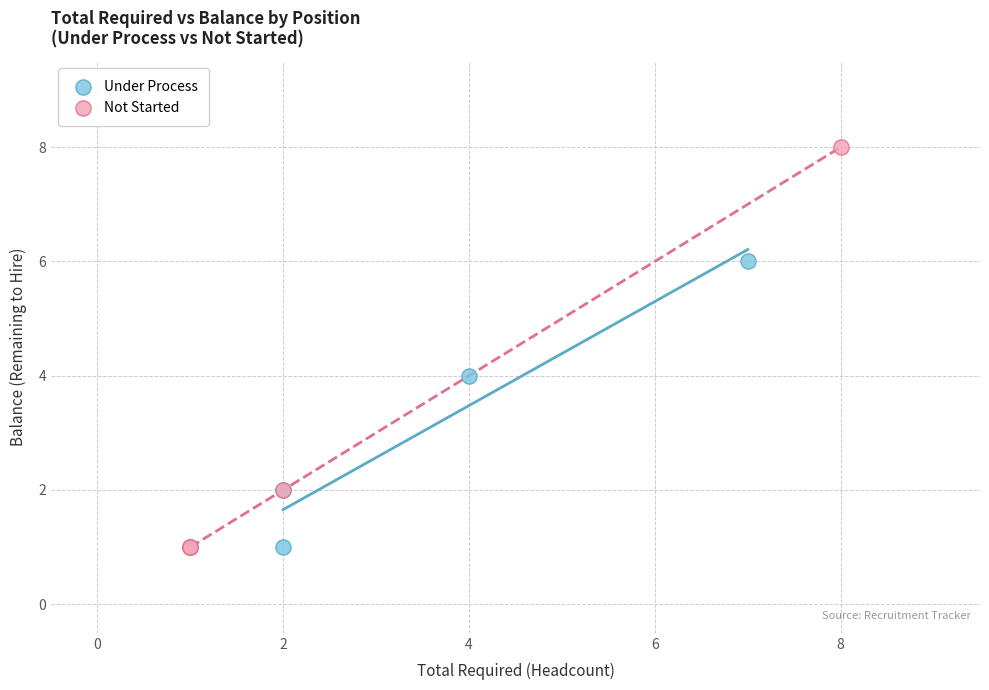

Which series reaches the maximum Y coordinate?

Not Started